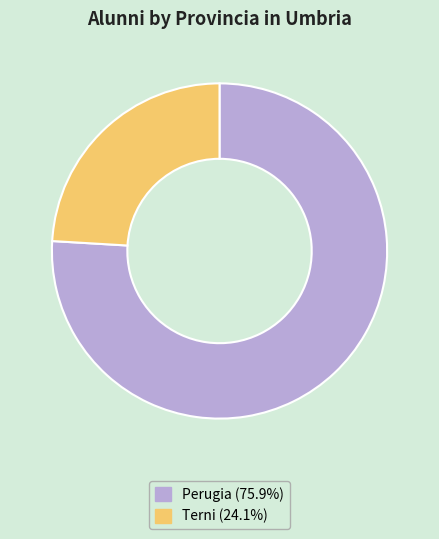

What is the ratio of the value at Perugia (75.9%) to the value at Terni (24.1%)?

3.2